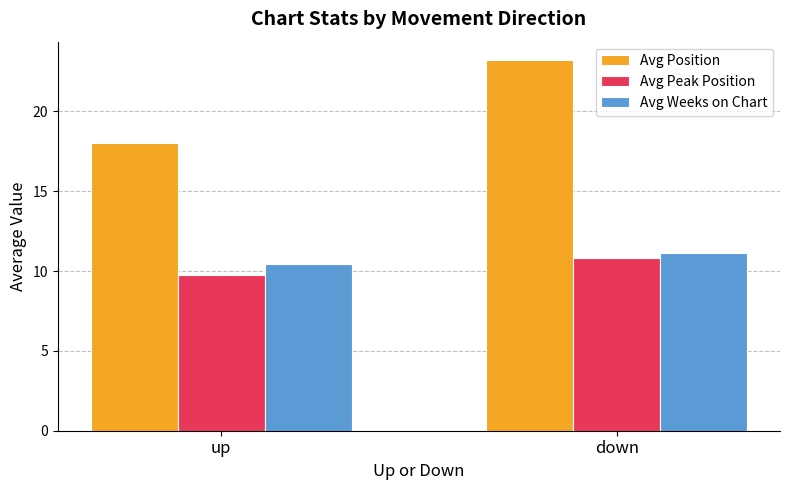

At which label is Avg Weeks on Chart closest to 10?

up